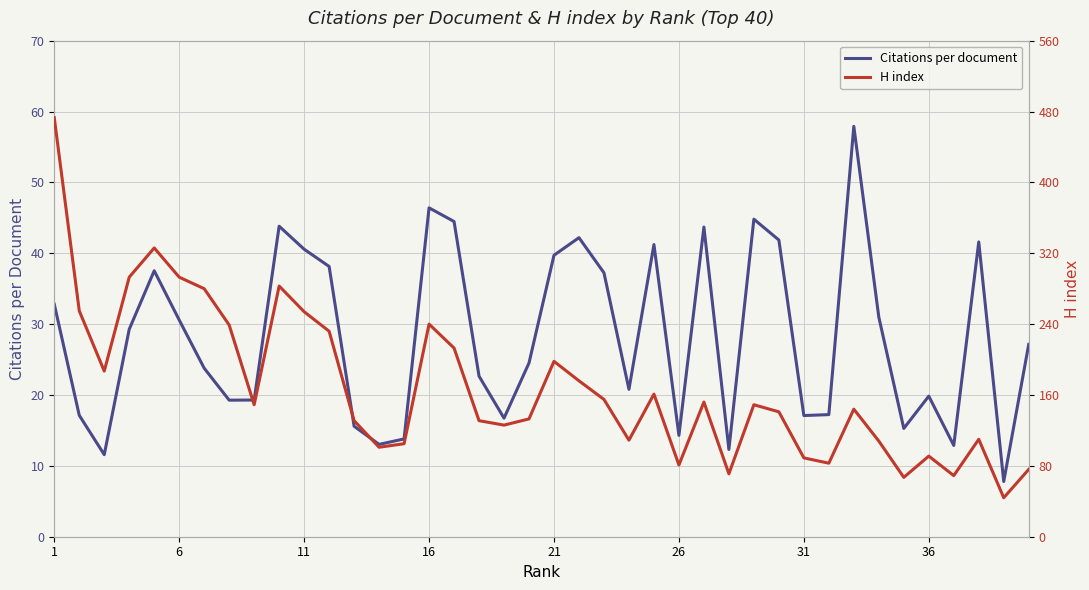

The Citations per document series shows 31.4 at 17. True or false?

False